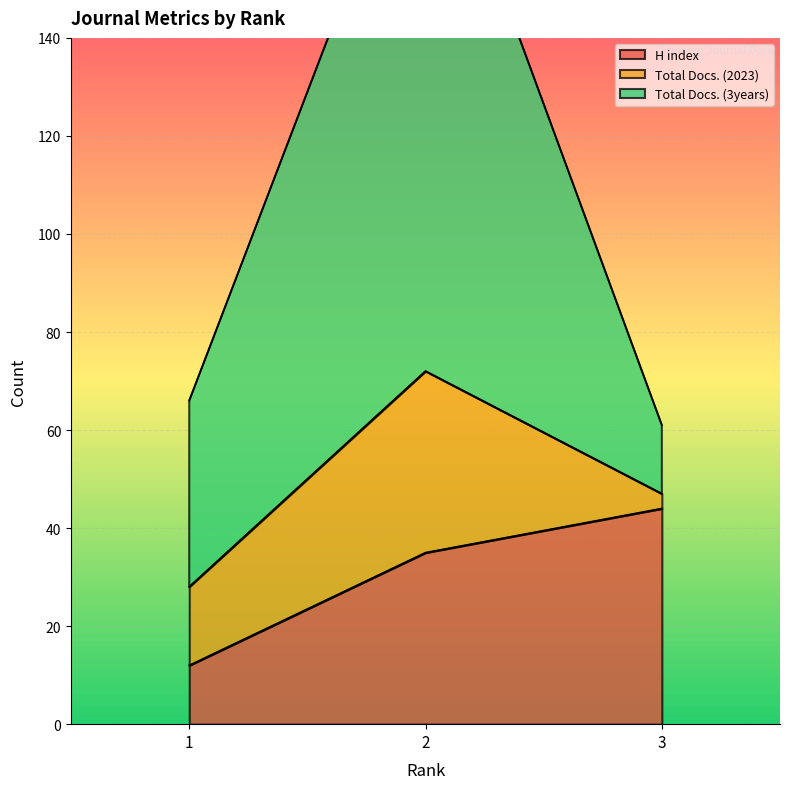

What is the highest value of the H index series?

44